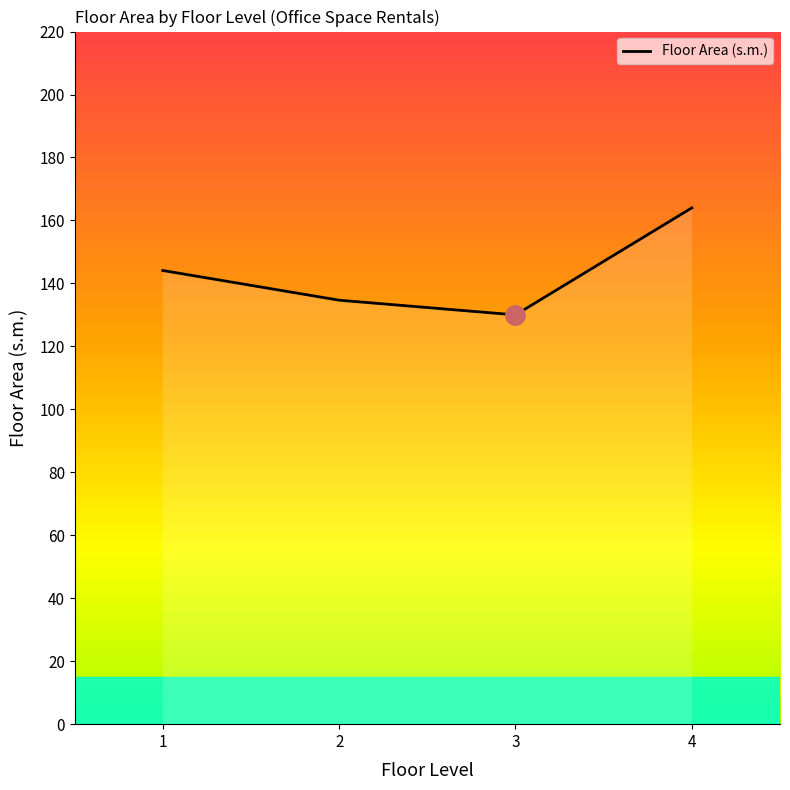

Does the chart have visible grid lines?

No